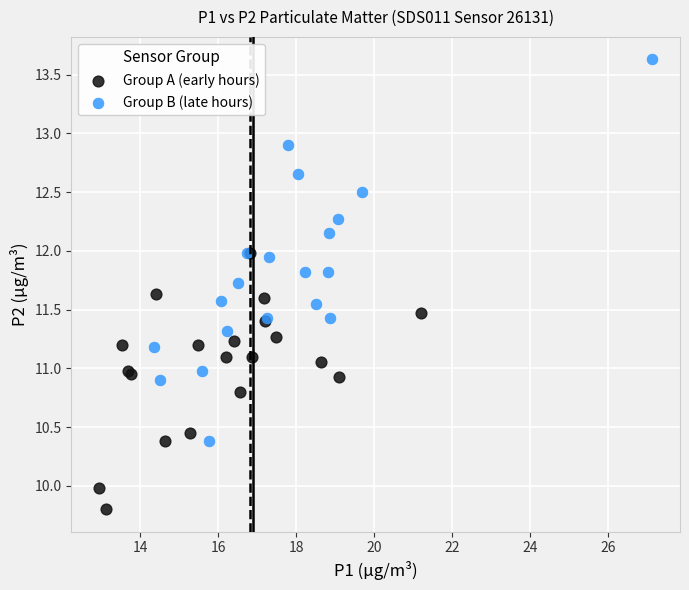

Which series reaches the minimum Y coordinate?

Group A (early hours)